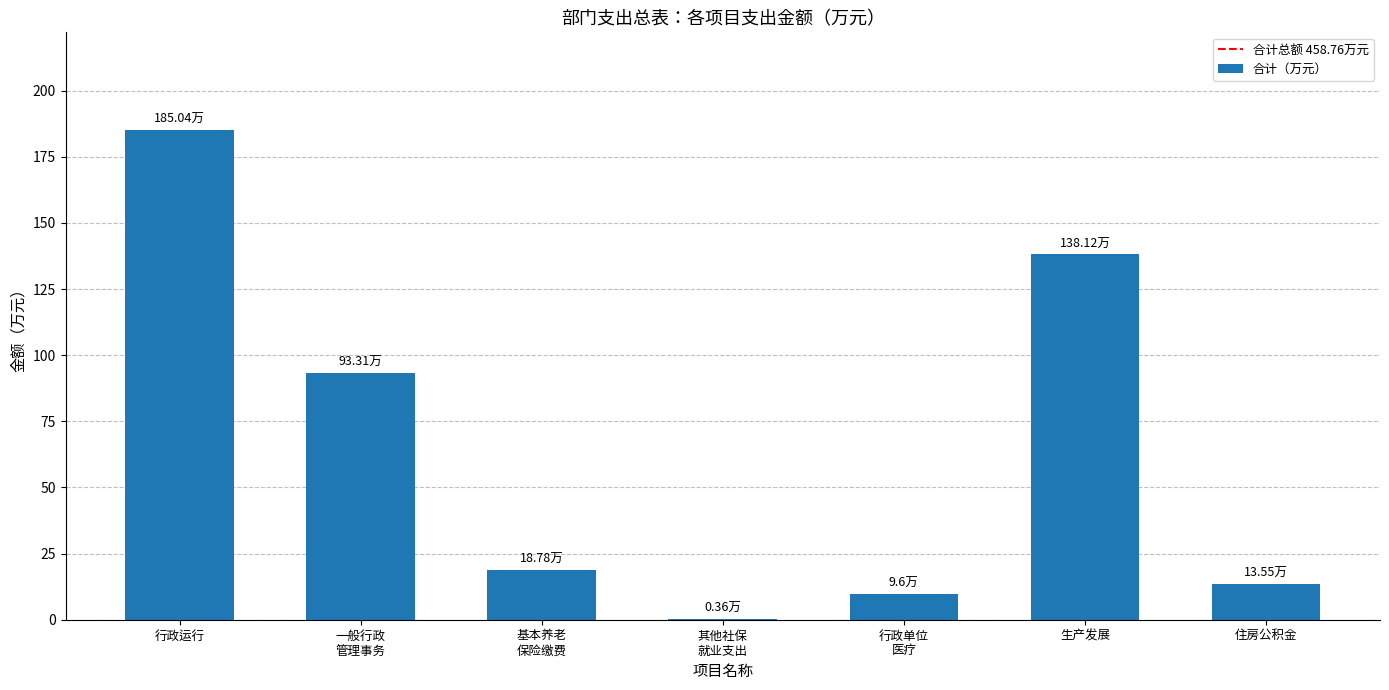

What is the sum of all values?

458.8